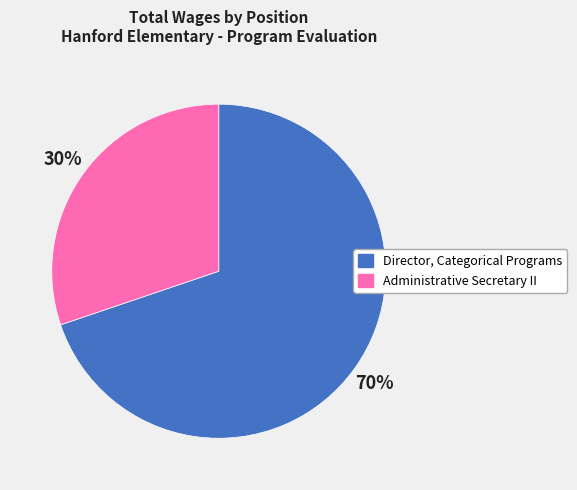

Is it true that Director, Categorical Programs is 78% of the pie?

False